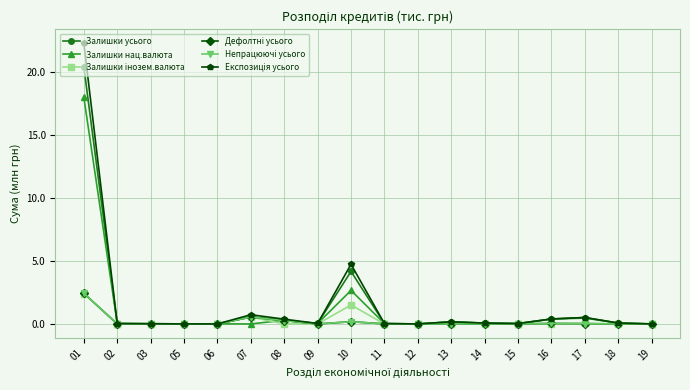

Is the value of Залишки усього at 17 greater than the value of Залишки нац.валюта at 05?

Yes